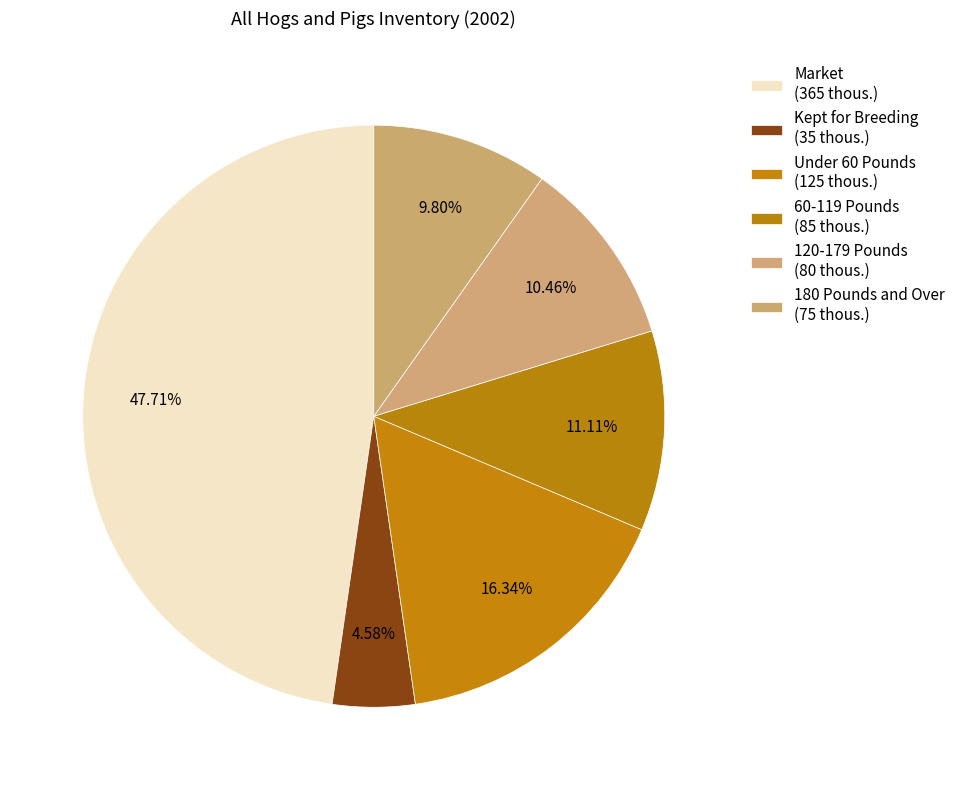

What is the smallest slice in the pie chart?

Kept for Breeding (35 thous.)